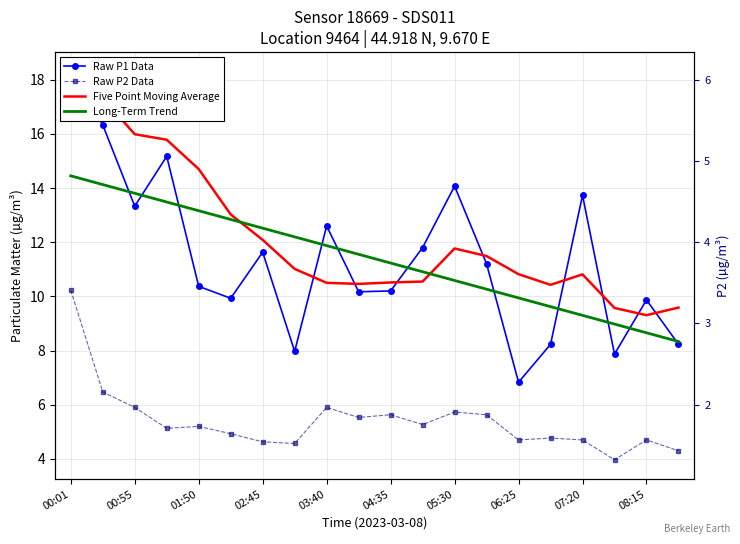

At which category is the sum across all series the highest?

00:01